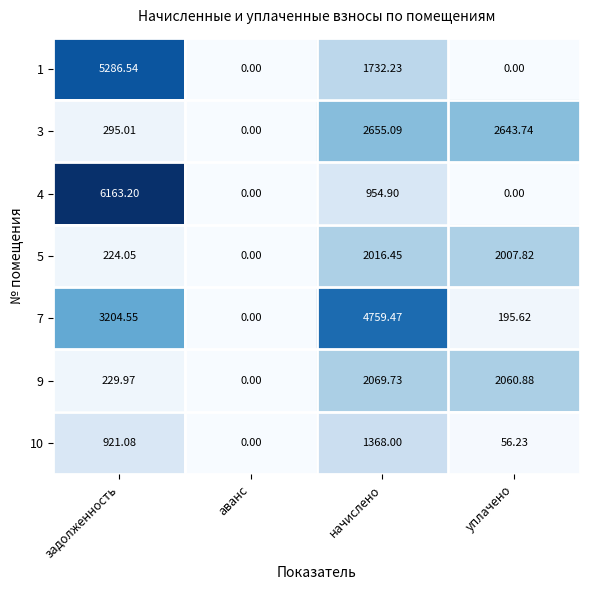

At how many categories does at least one series exceed 1599?

3